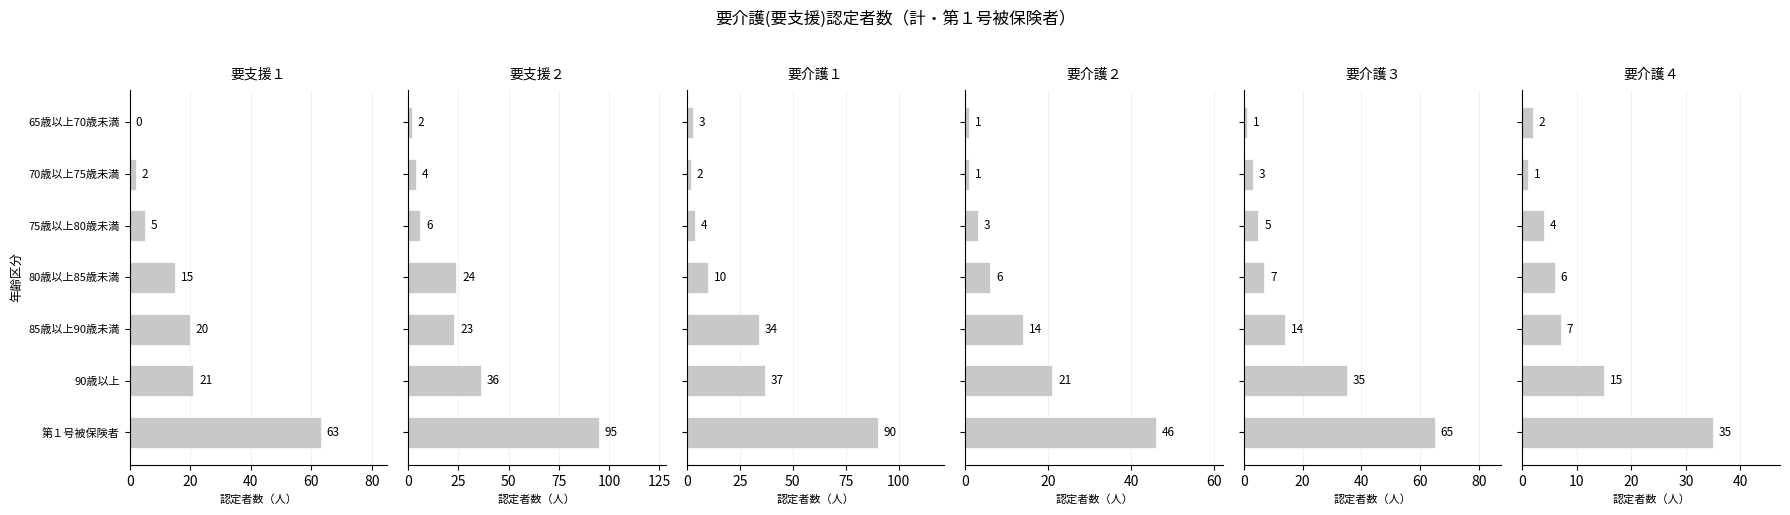

What is the approximate value of 要支援２ at 90歳以上, to the nearest 10?

40